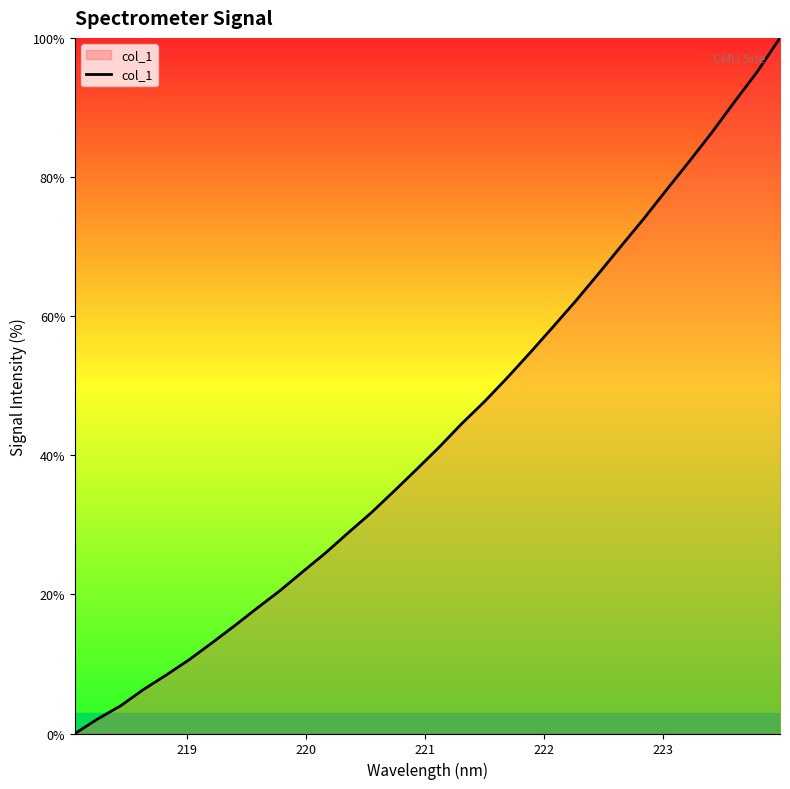

How many lines are shown in the chart?

1